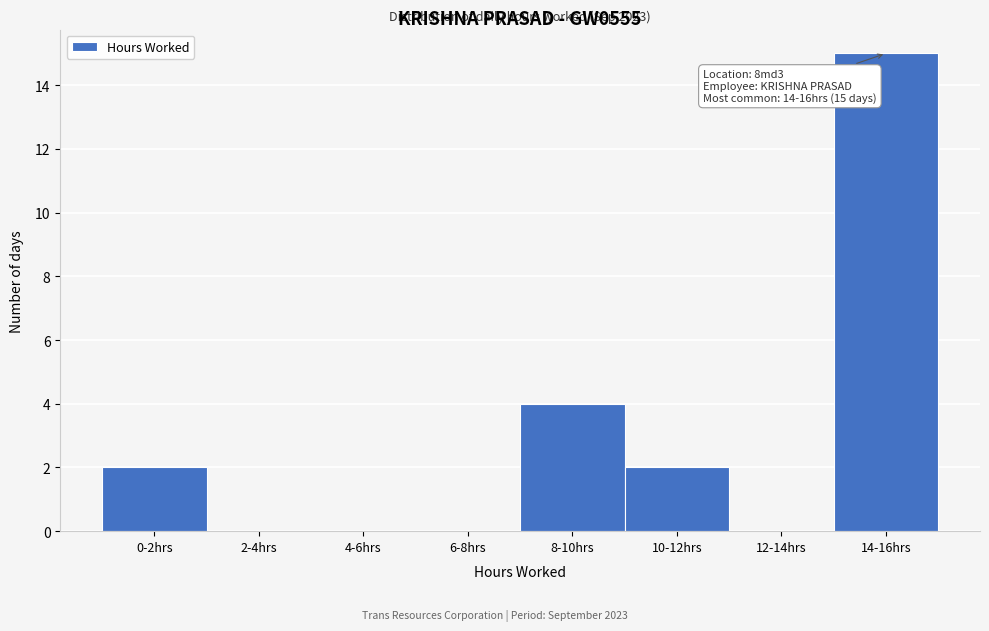

Reading left to right, list all the values displayed in this chart.

0-2hrs=2	2-4hrs=0	4-6hrs=0	6-8hrs=0	8-10hrs=4	10-12hrs=2	12-14hrs=0	14-16hrs=15